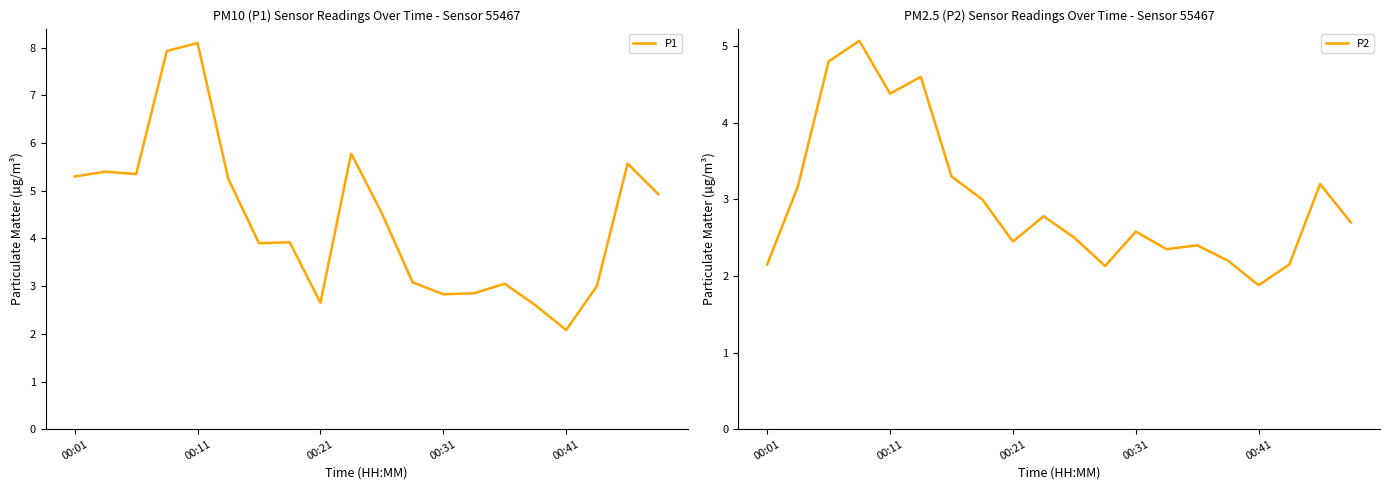

What are all the series names shown in the legend?

P1, P2